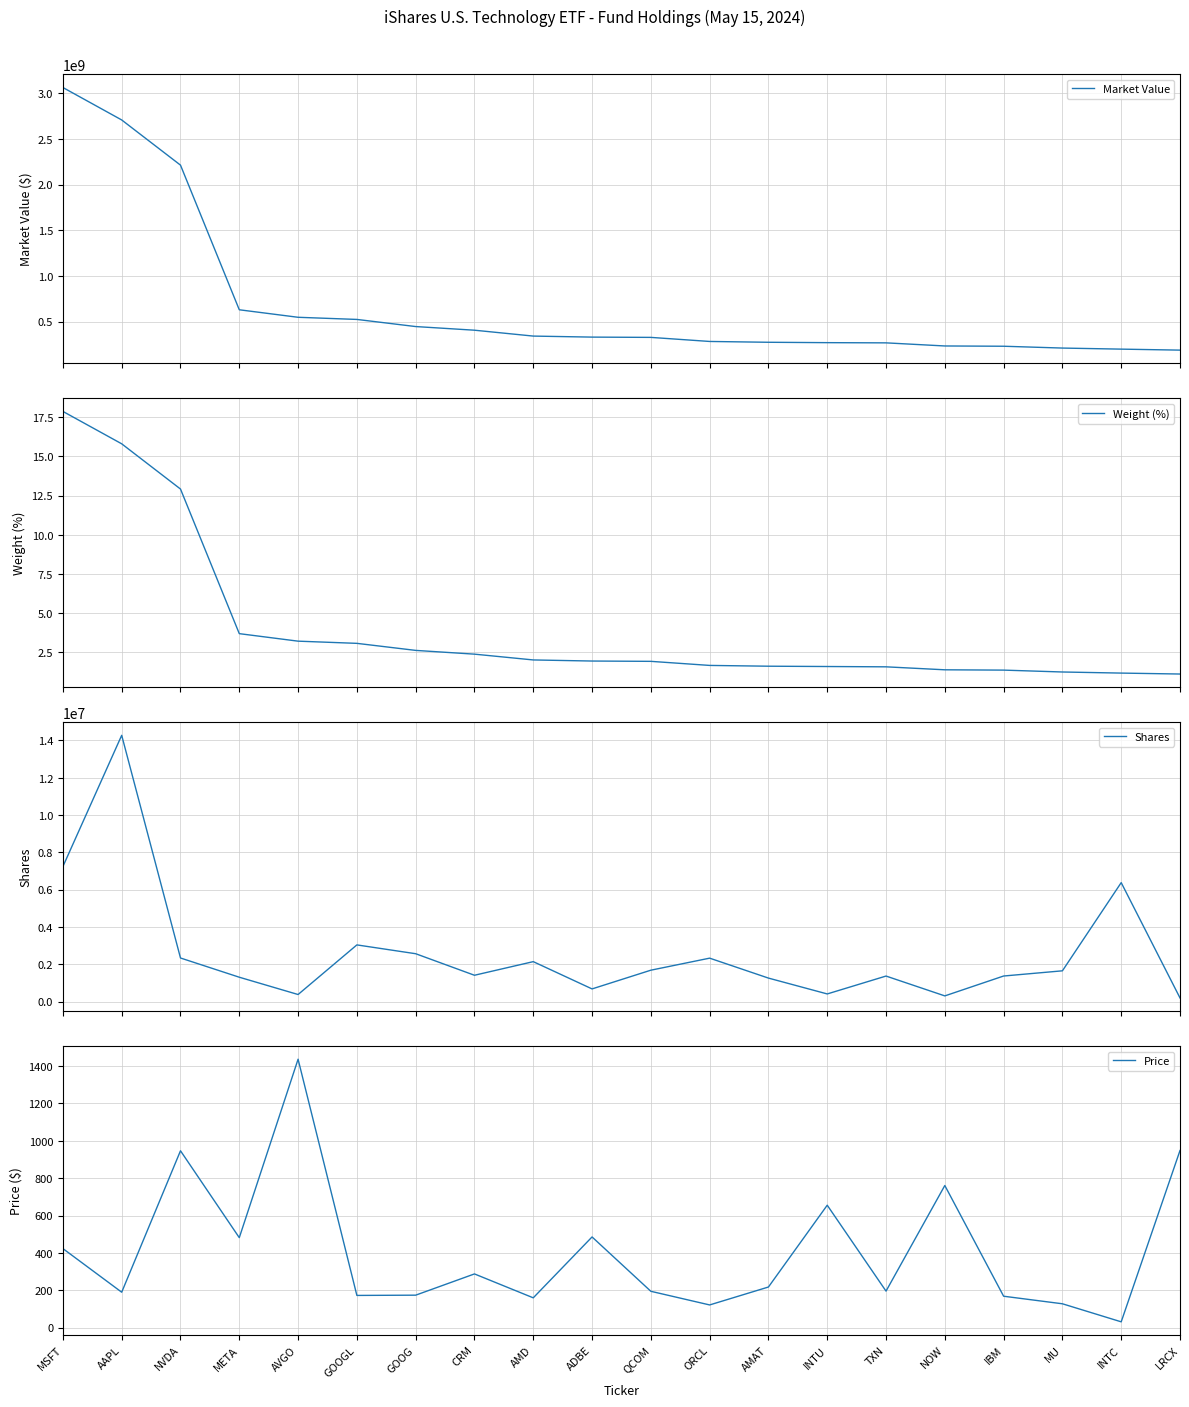

Is it true that Market Value equals 1476830857.2 at NVDA?

False